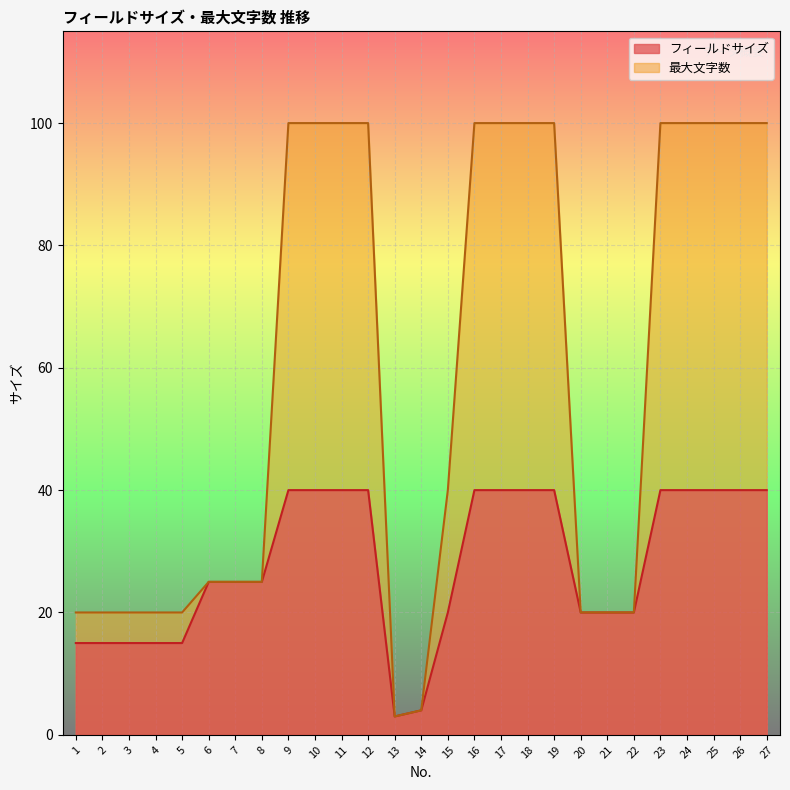

Between 24 and 11, which is larger?

24